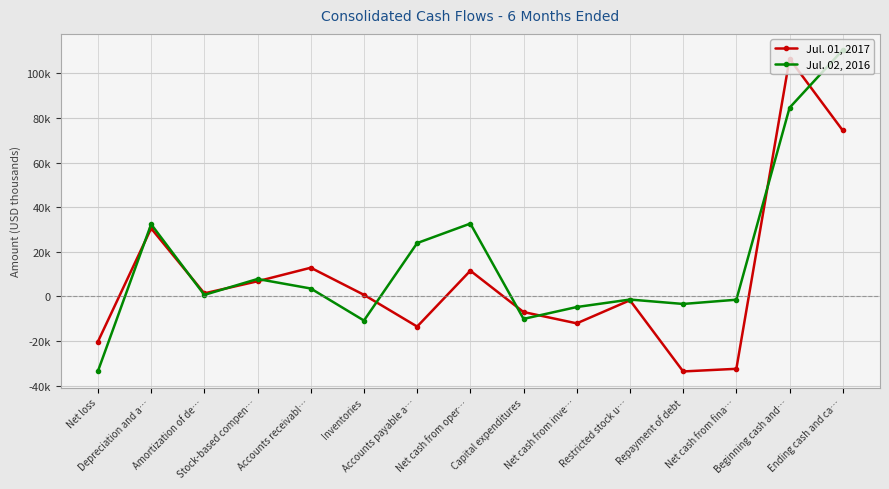

The Jul. 02, 2016 series shows -10102 at Capital expenditures. True or false?

True